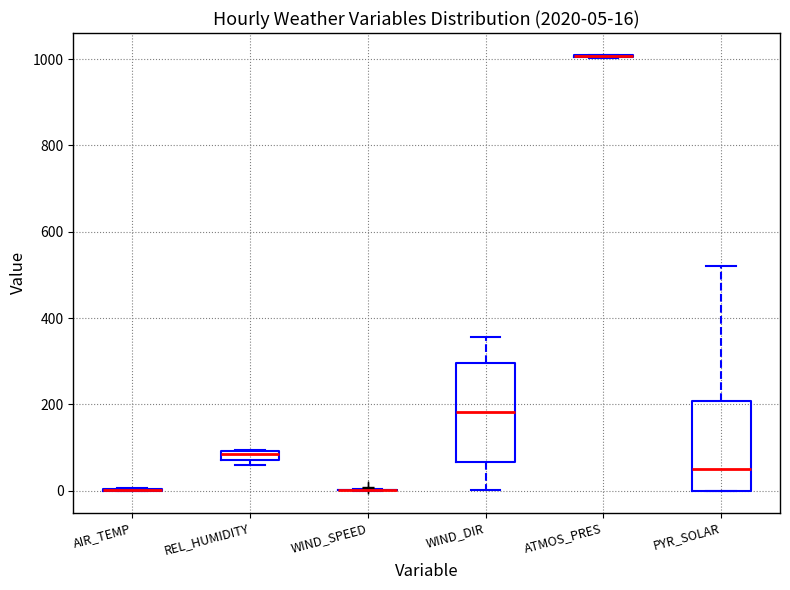

Which box is the tallest, from its lower edge to its upper edge?

WIND_DIR